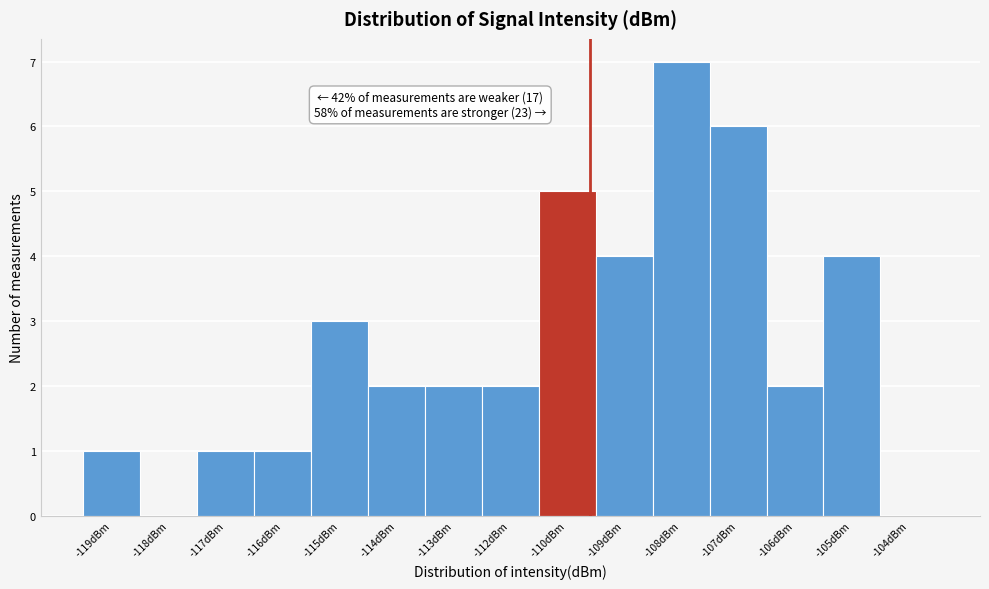

Reading left to right, transcribe all the data shown in this chart.

-119dBm=1	-118dBm=0	-117dBm=1	-116dBm=1	-115dBm=3	-114dBm=2	-113dBm=2	-112dBm=2	-110dBm=5	-109dBm=4	-108dBm=7	-107dBm=6	-106dBm=2	-105dBm=4	-104dBm=0